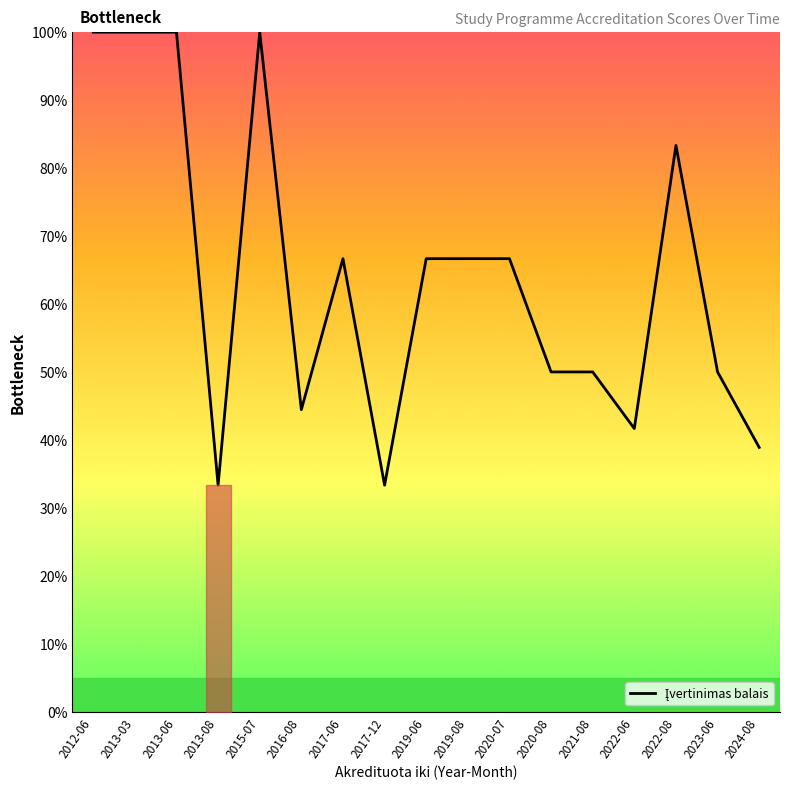

What is the change in value from 2013-06 to 2020-07?

-33.3